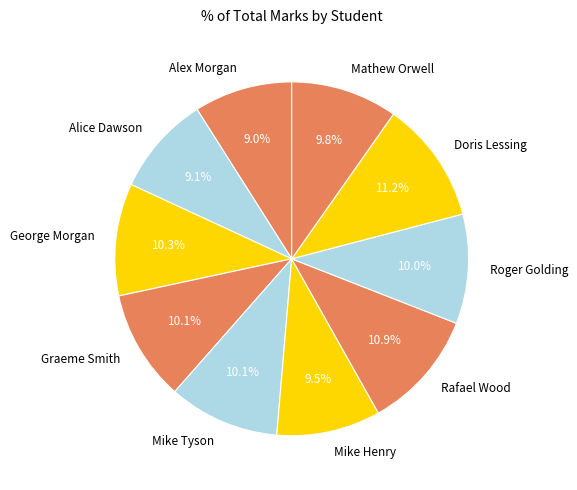

Approximately how many times larger is the value at Alice Dawson compared to Mike Tyson?

0.9